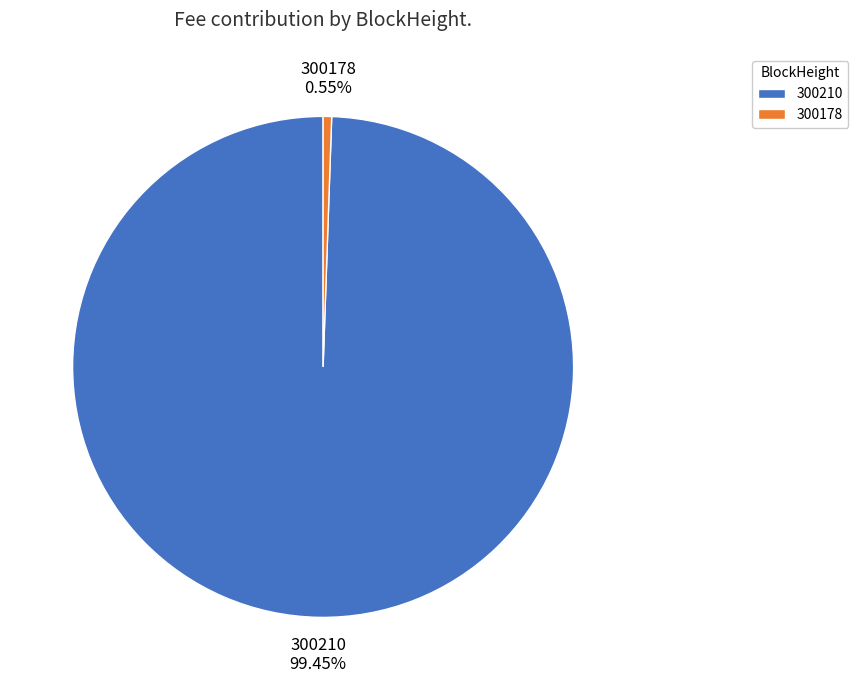

Is 300210 the majority of the pie?

Yes